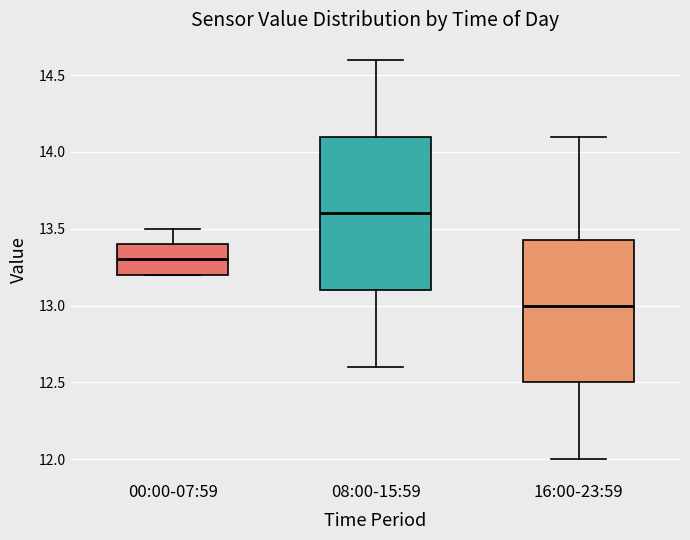

Reading left to right, transcribe this box plot: for each box, give where its median line is, the range the box spans, and where its two whiskers end, as read against the y-axis. The values are not printed on the chart, so give them approximately, as read against the axis.

00:00-07:59: median 13.30, box 13.20 to 13.40, whiskers 13.20 to 13.50
08:00-15:59: median 13.60, box 13.10 to 14.10, whiskers 12.60 to 14.60
16:00-23:59: median 13.00, box 12.50 to 13.45, whiskers 12.00 to 14.10